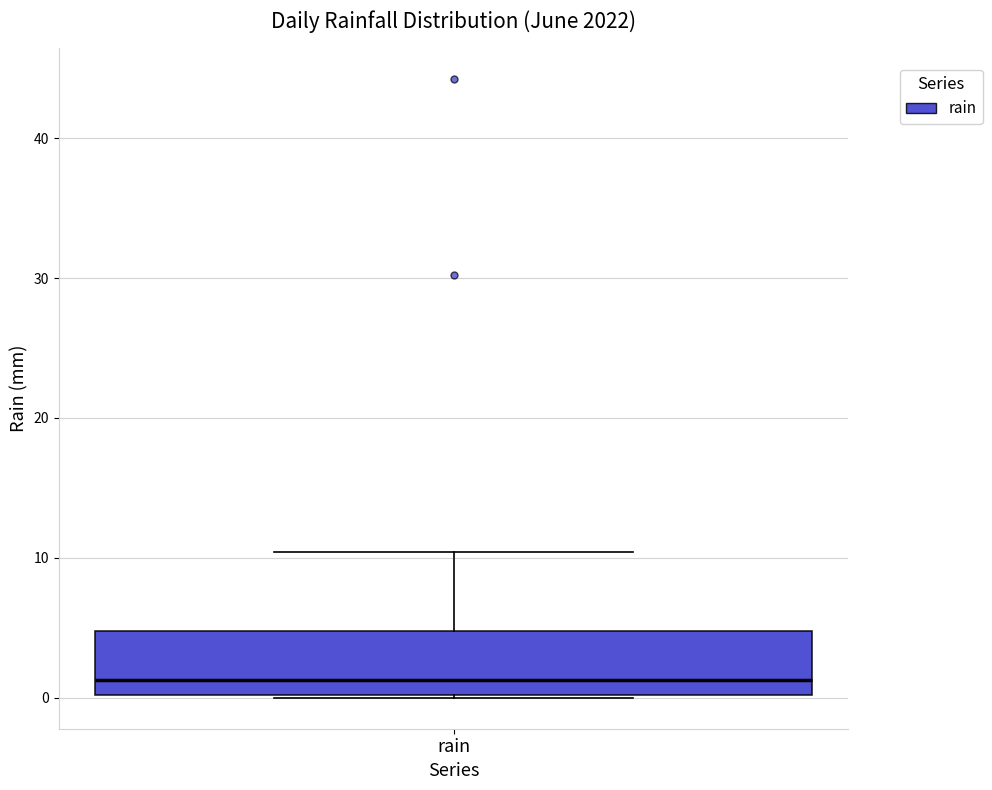

Where is the lower edge of the box for rain on the y-axis? The values are not printed on the chart, so give them approximately, as read against the axis.

0